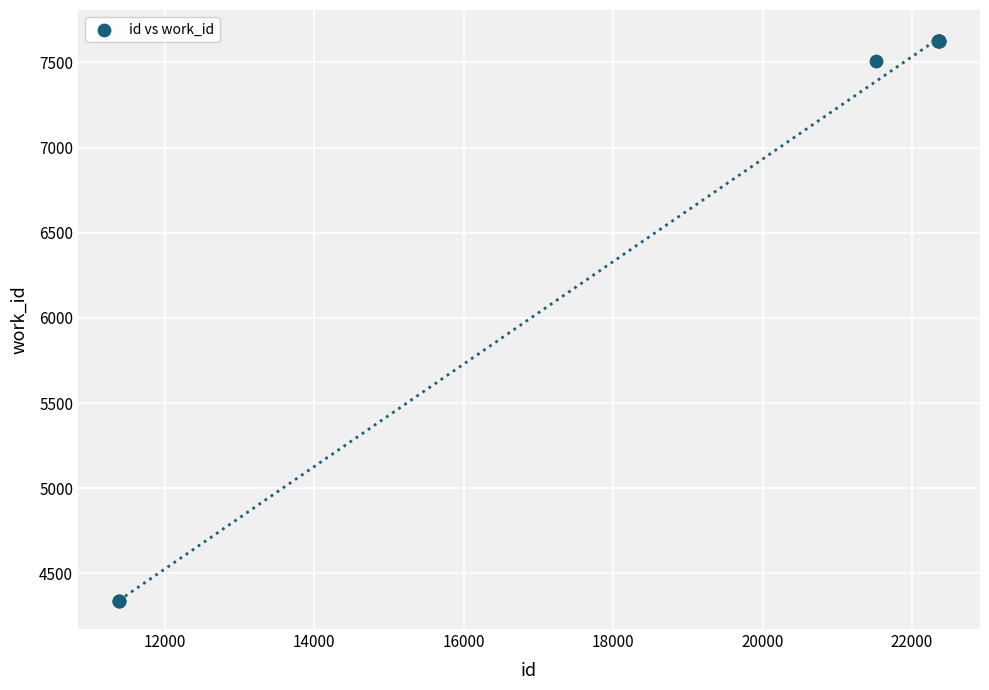

What Y value in the scatter plot is closest to 5981?

7509